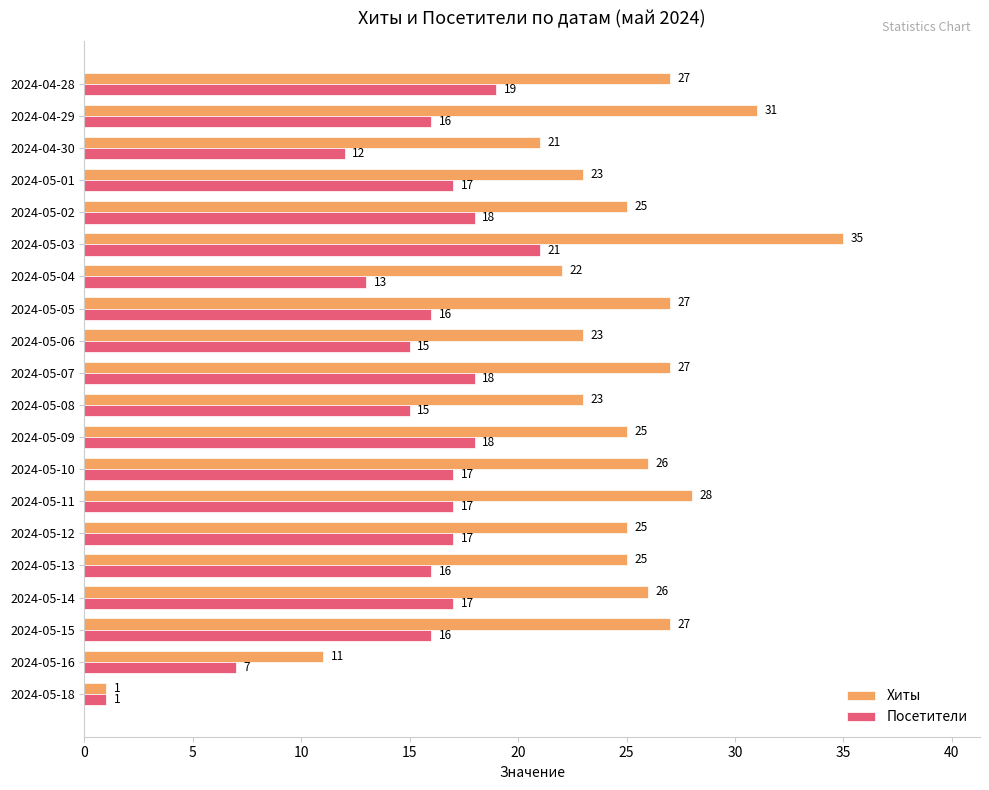

Which series has the widest spread of values?

Хиты